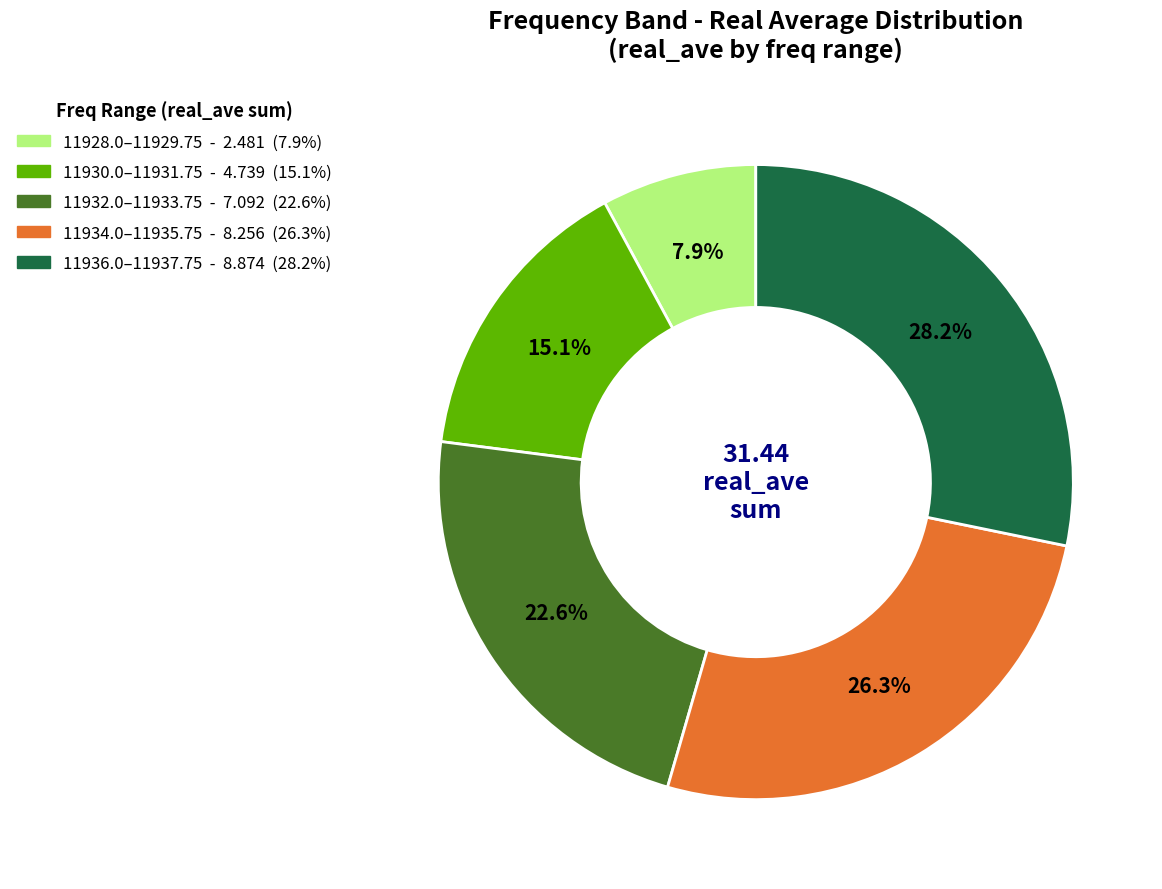

Does any single category account for the majority?

No